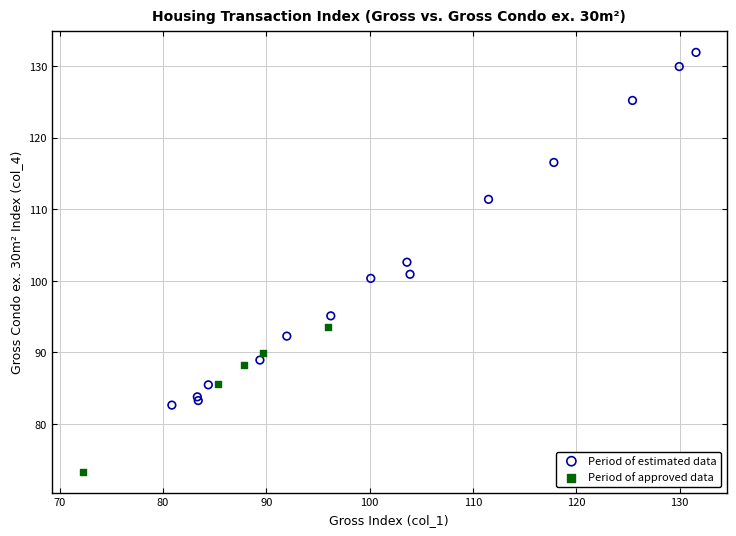

Which series contains the highest Y value?

Period of estimated data